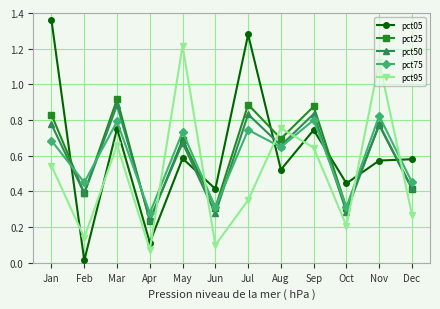

Which series has the widest spread of values?

pct05